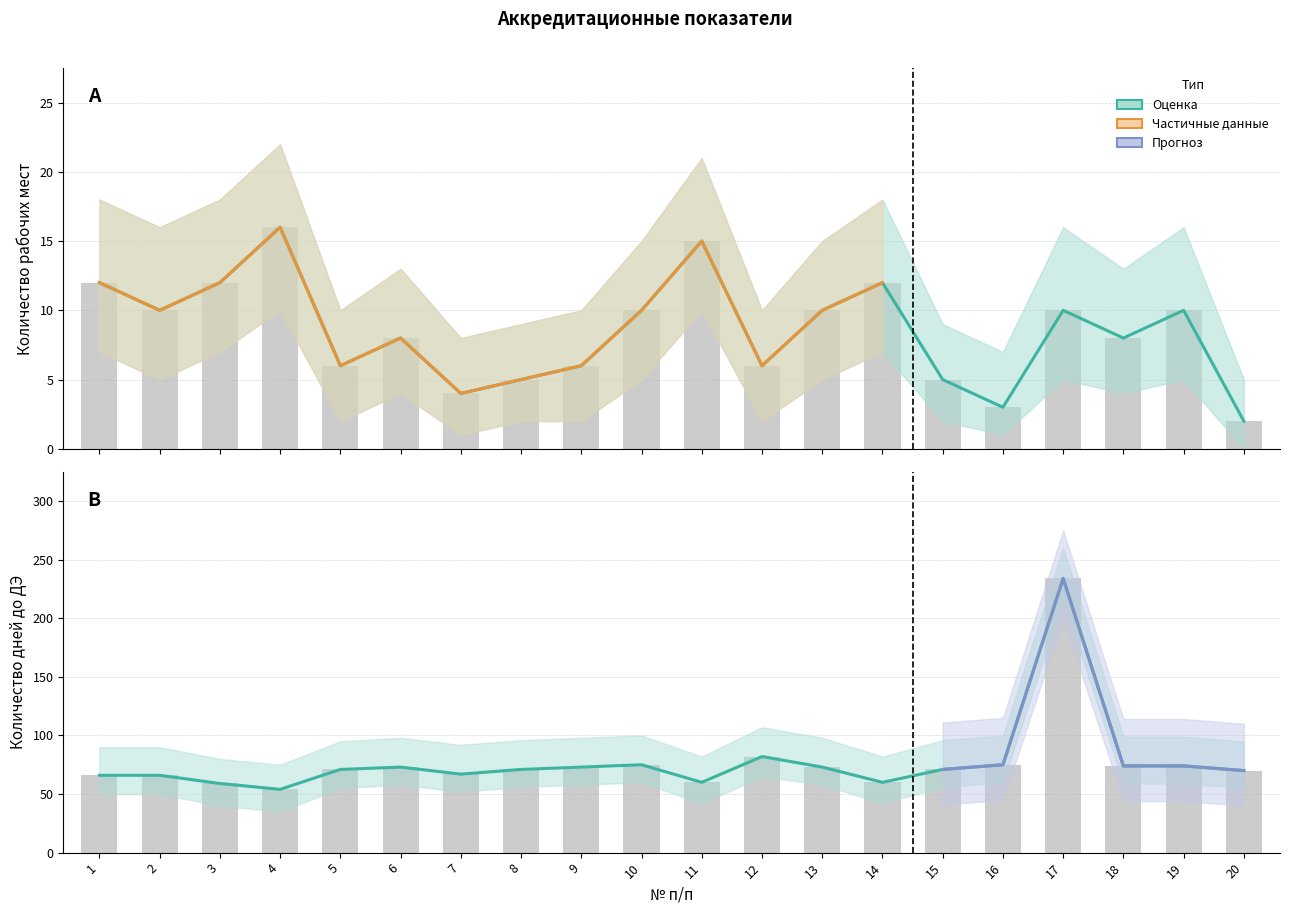

How many bars are there in total?

40